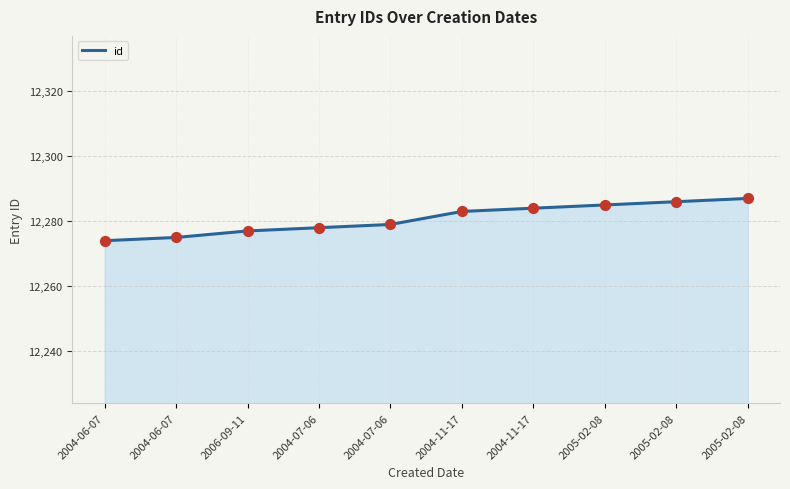

How many lines are shown in the chart?

1